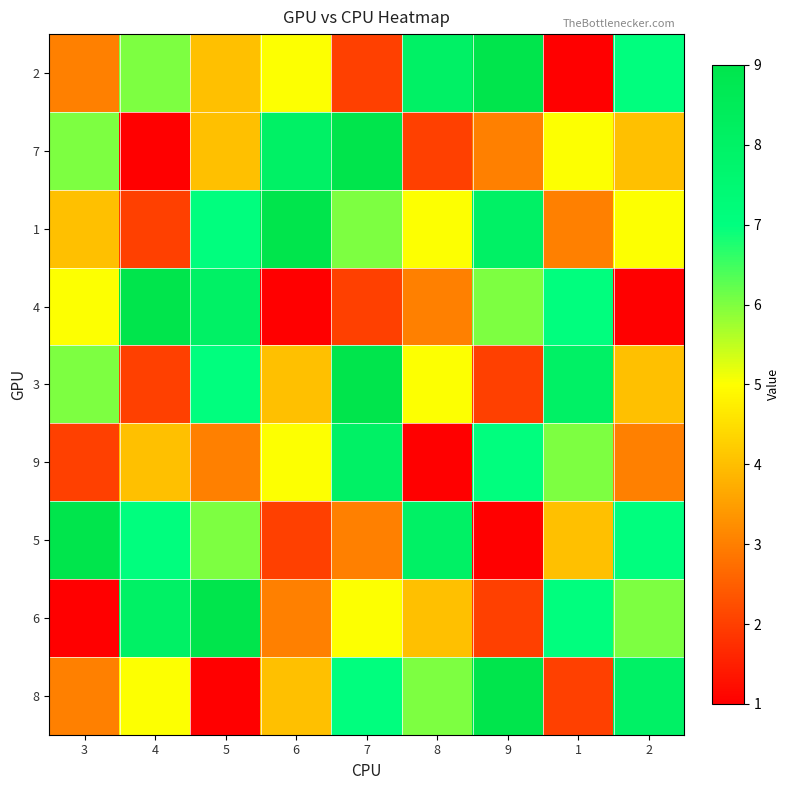

Which series has the largest range (max minus min)?

2